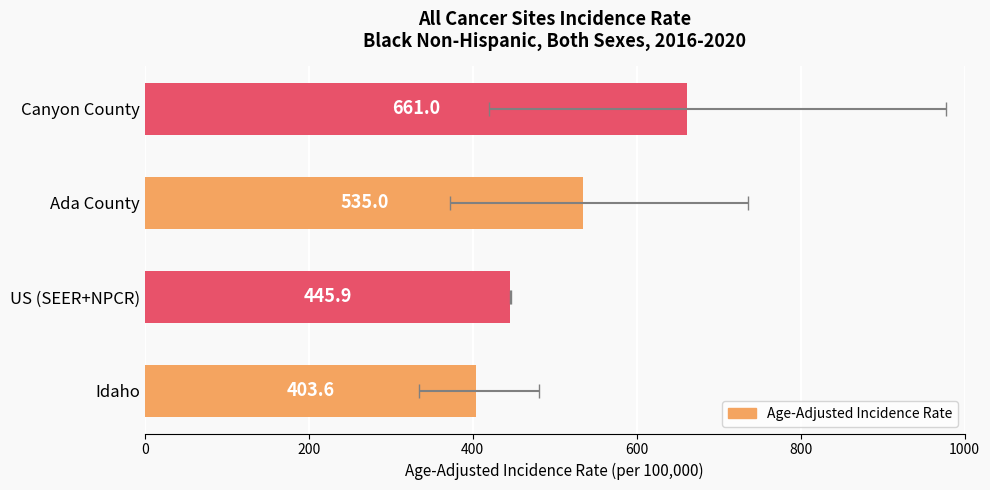

Read the value at Idaho.

403.6